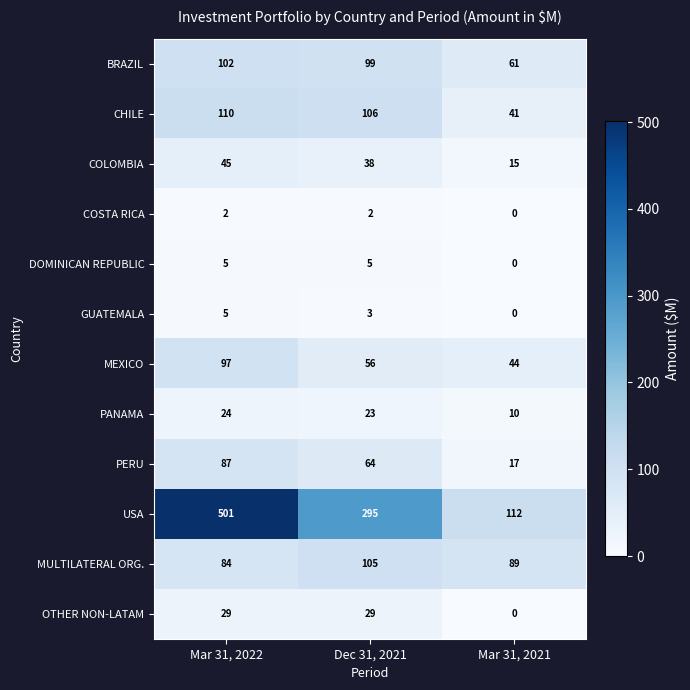

Which series changed the most between Mar 31, 2022 and Mar 31, 2021?

USA